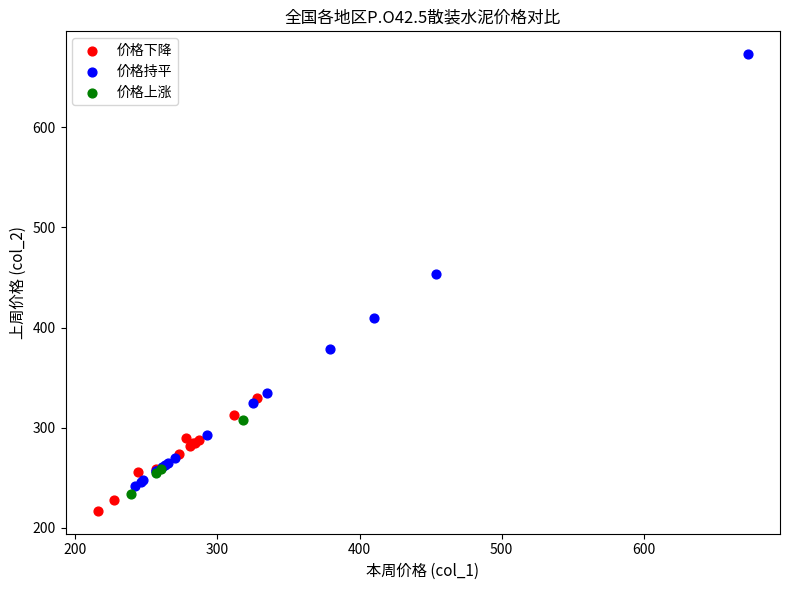

Which series reaches the minimum Y coordinate?

价格下降